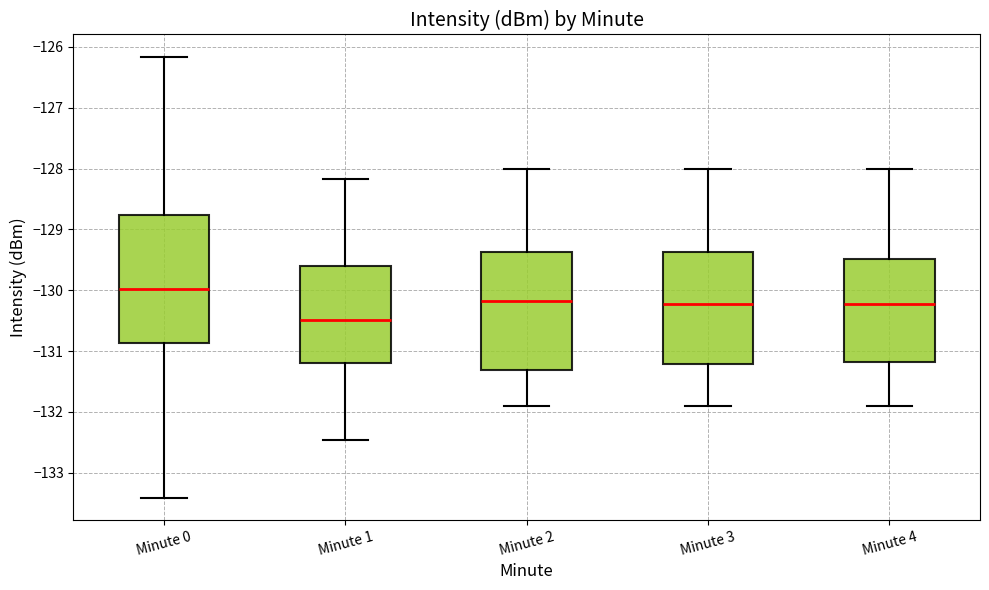

Reading left to right, read every box against the y-axis: the position of its median line, the range the box covers, and the ends of its whiskers. The values are not printed on the chart, so give them approximately, as read against the axis.

Minute 0: median -130.0, box -130.9 to -128.8, whiskers -133.4 to -126.2
Minute 1: median -130.5, box -131.2 to -129.6, whiskers -132.5 to -128.2
Minute 2: median -130.2, box -131.3 to -129.4, whiskers -131.9 to -128.0
Minute 3: median -130.2, box -131.2 to -129.4, whiskers -131.9 to -128.0
Minute 4: median -130.2, box -131.2 to -129.5, whiskers -131.9 to -128.0